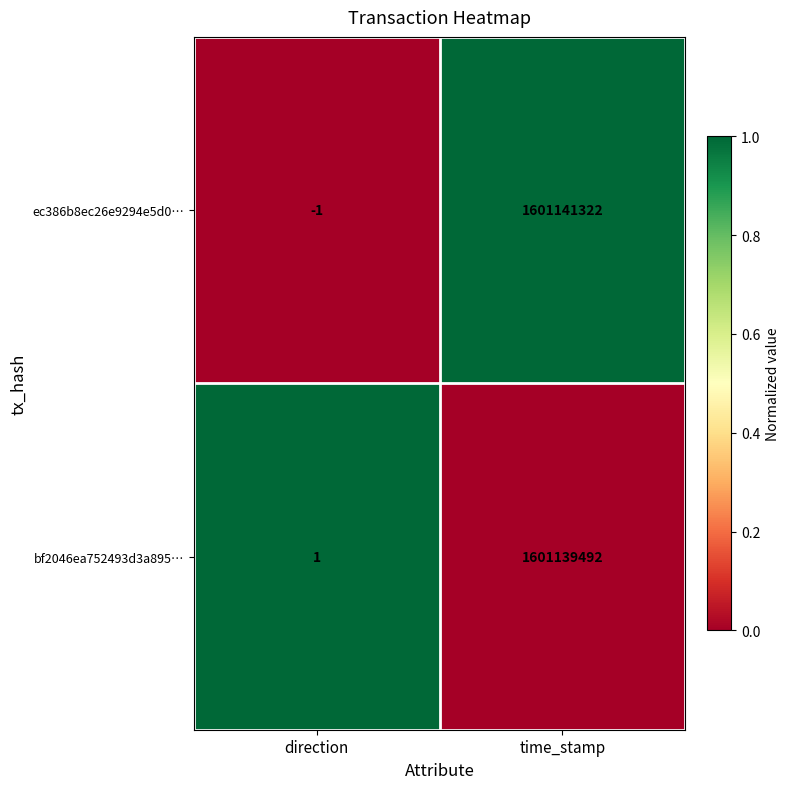

Which category has the highest value across all series?

time_stamp